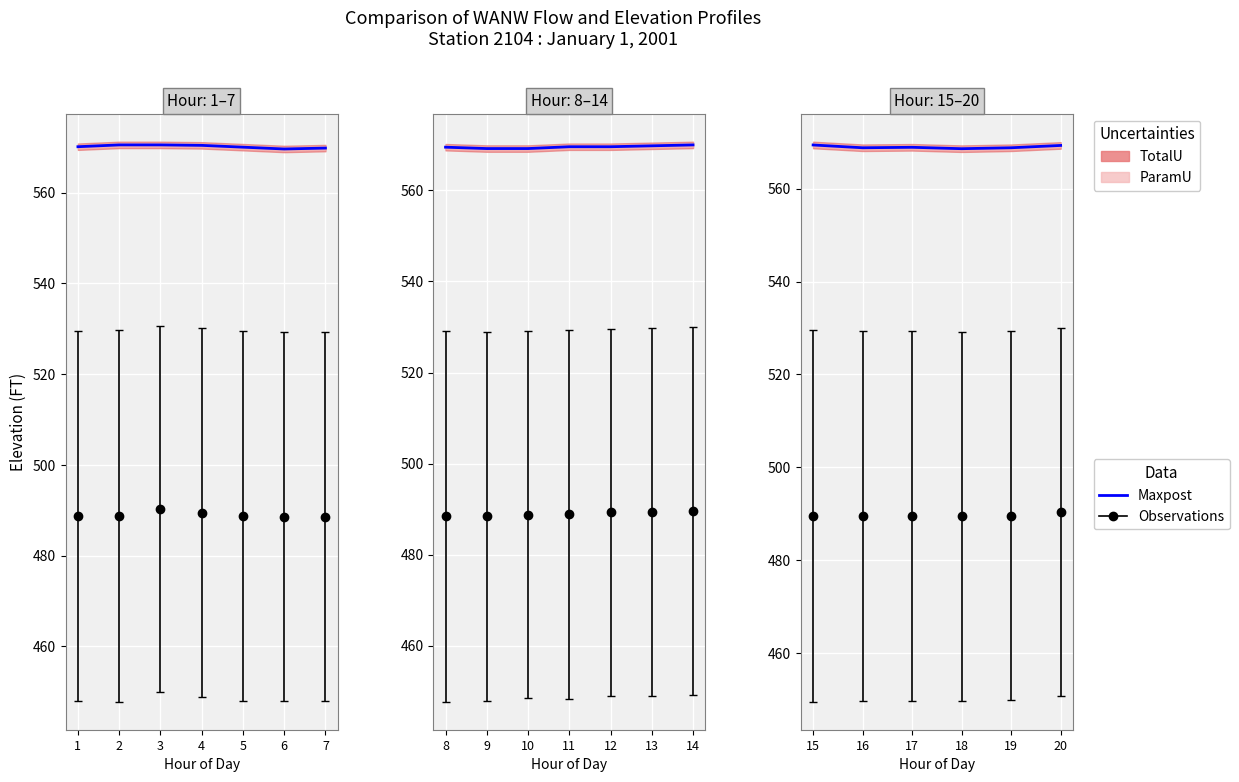

The value at 16 is 287.5. True or false?

False